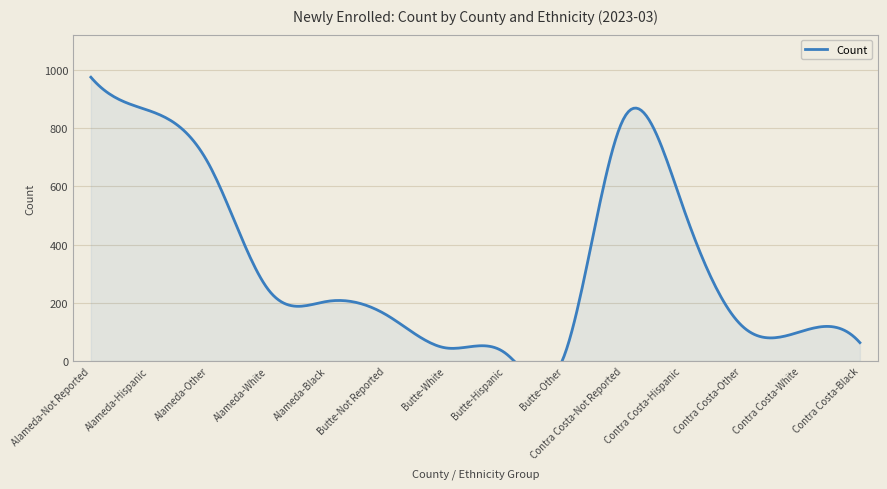

What is the label of the 1st point from the left?

Alameda-Not Reported